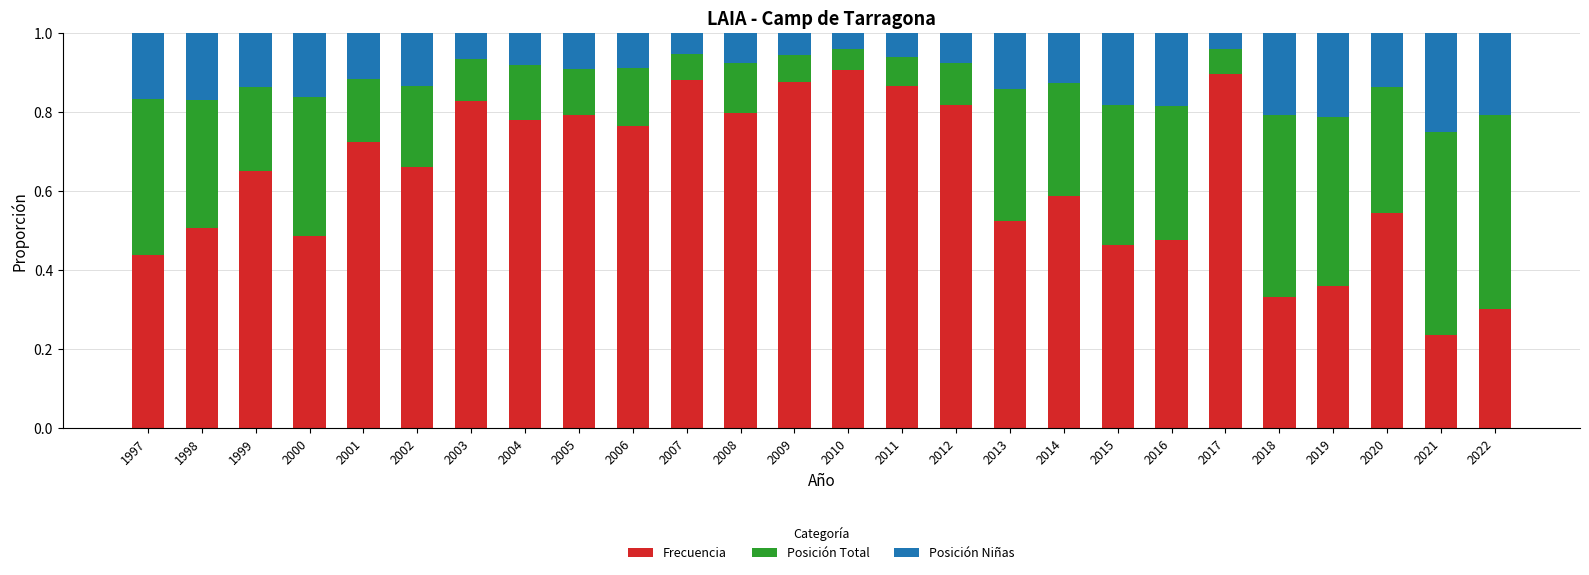

What is the sum of all Frecuencia values?

16.5